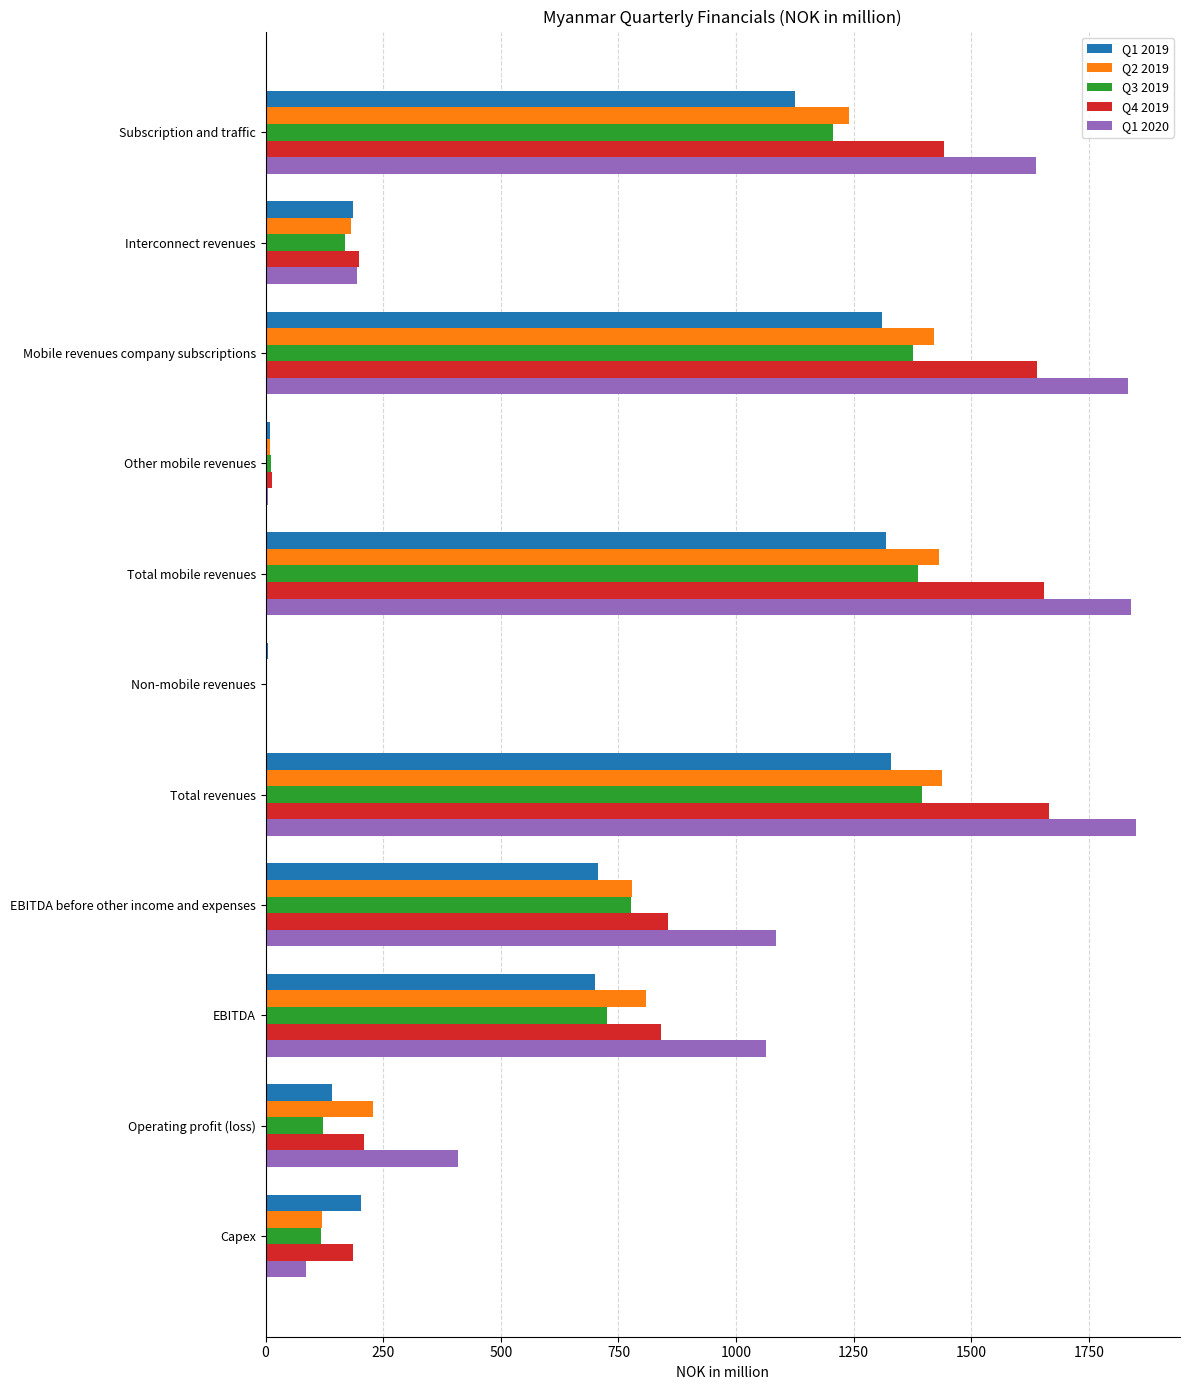

Which series changed the most between Subscription and traffic and Mobile revenues company subscriptions?

Q4 2019